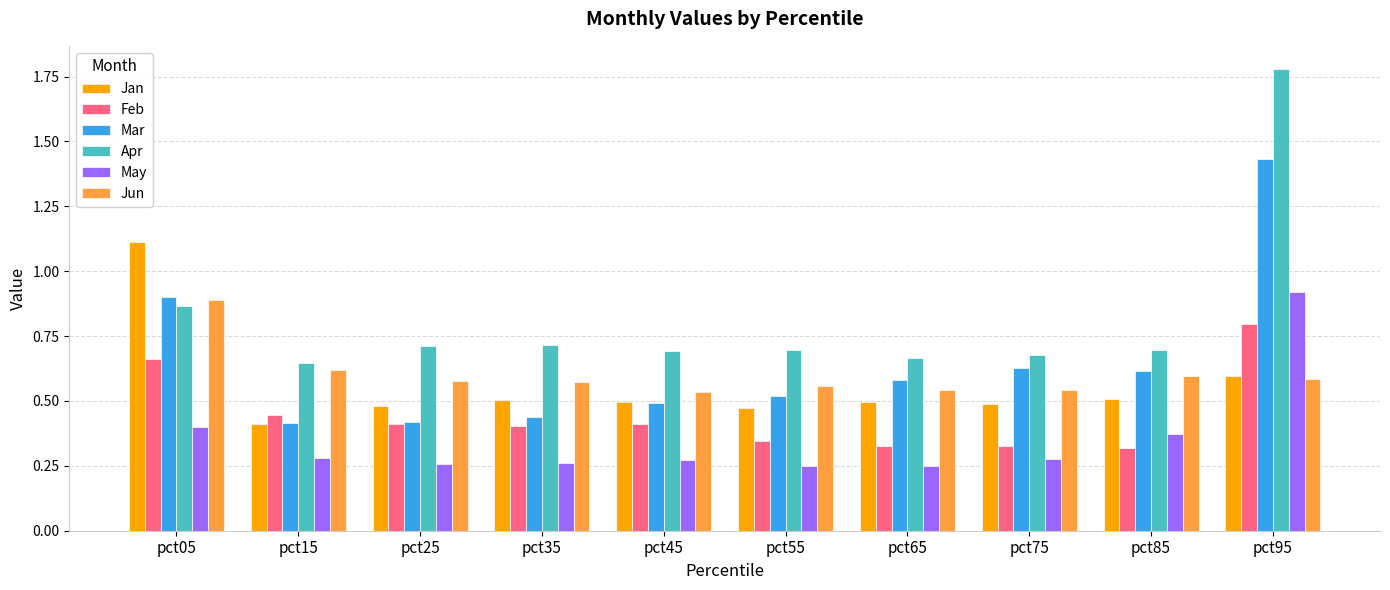

Between pct25 and pct95, which series saw the biggest shift?

Apr